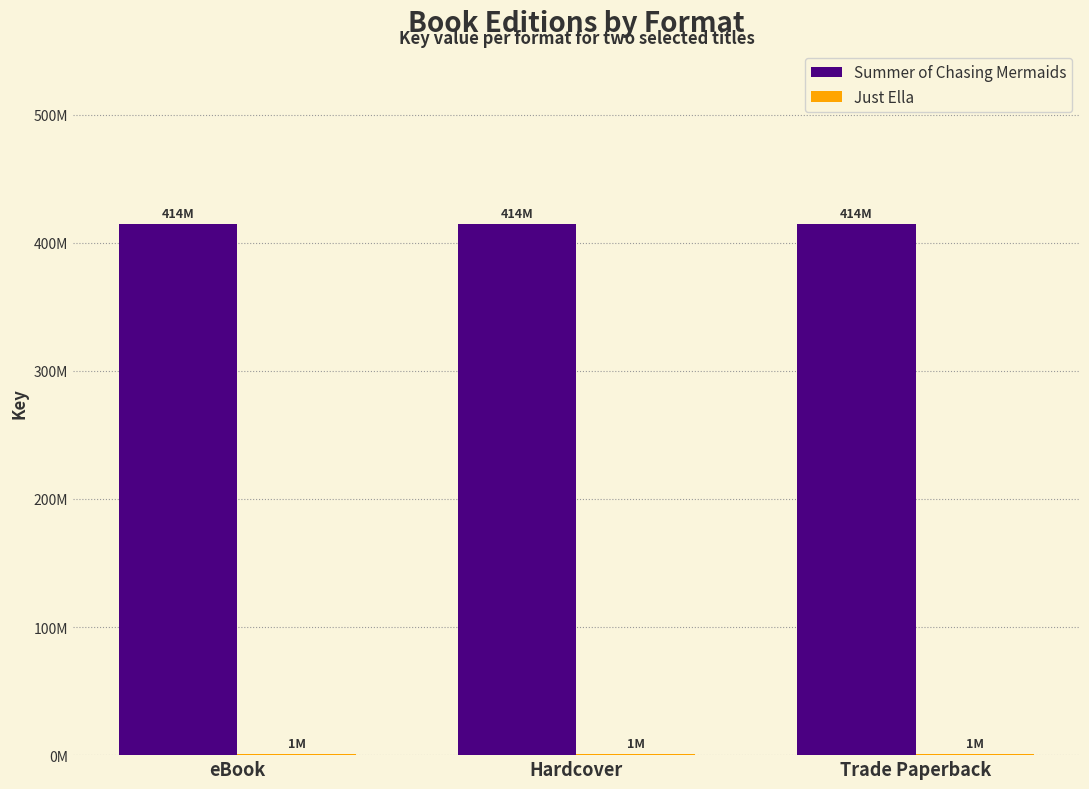

Are the bars horizontal?

No